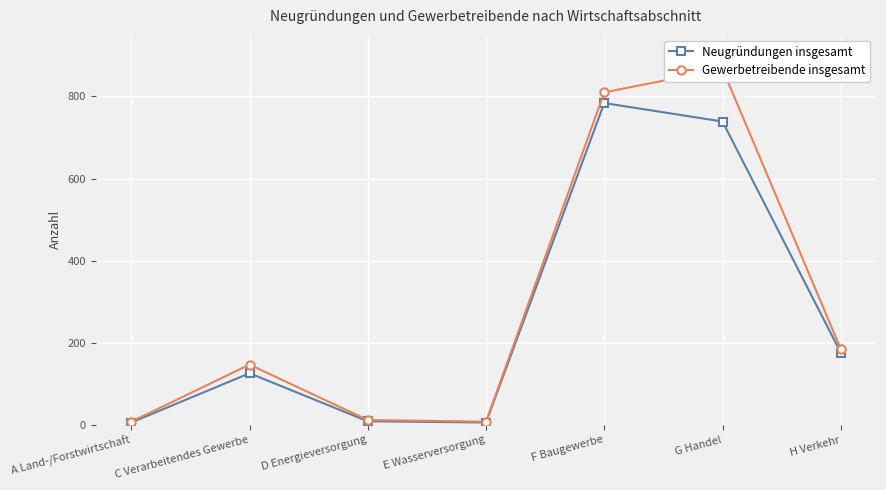

Rank the series by their average value, from highest to lowest.

Gewerbetreibende insgesamt, Neugründungen insgesamt